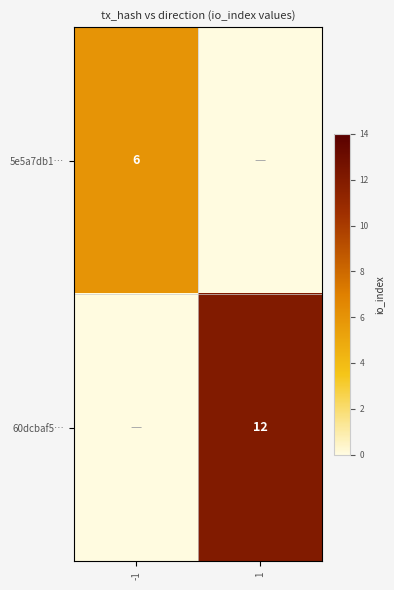

Is it true that 60dcbaf5… equals 21 at 1?

False